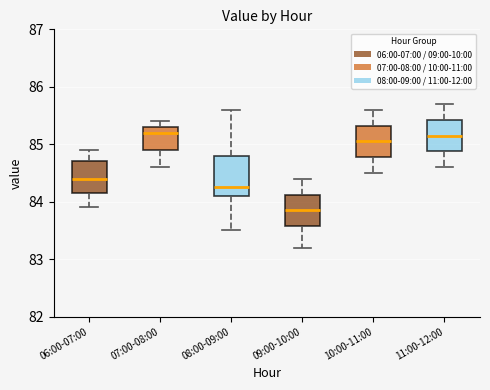

Which box is the tallest, from its lower edge to its upper edge?

08:00-09:00